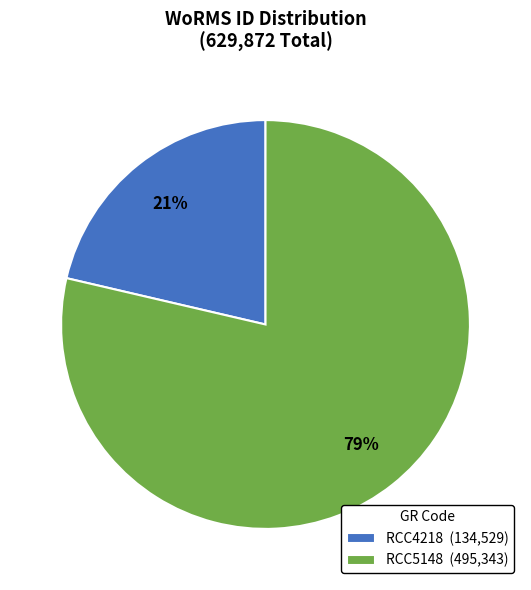

Is there any slice that represents more than half of the pie?

Yes